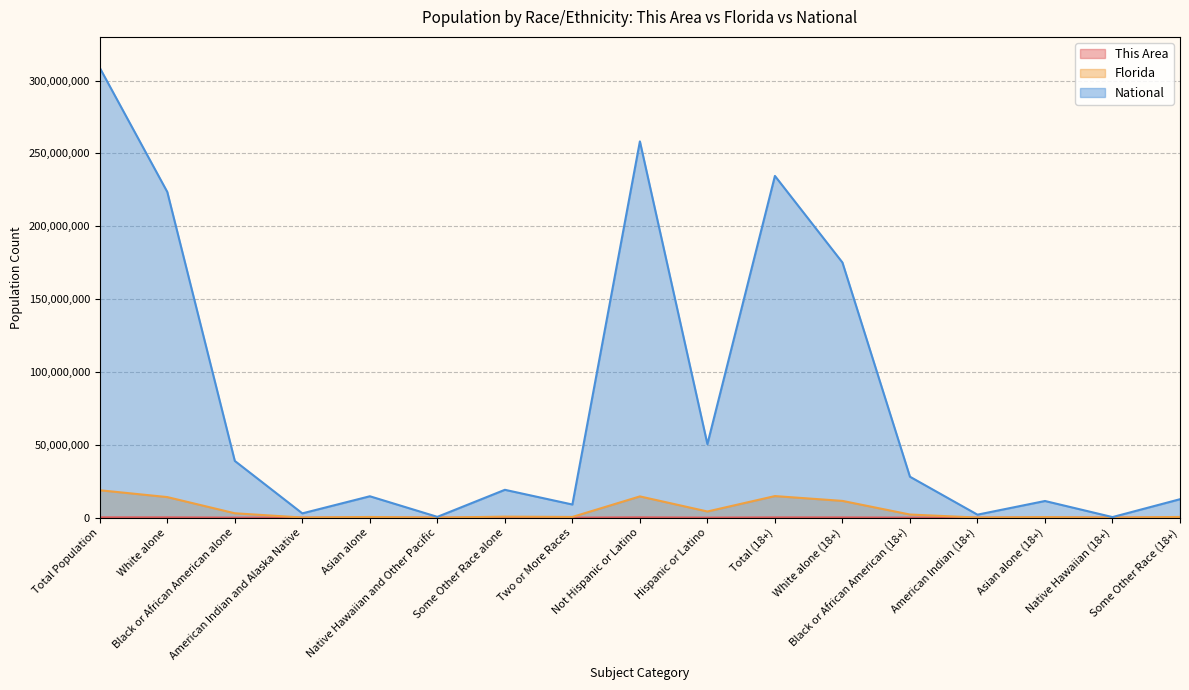

How many interior local peaks does the This Area series have?

4